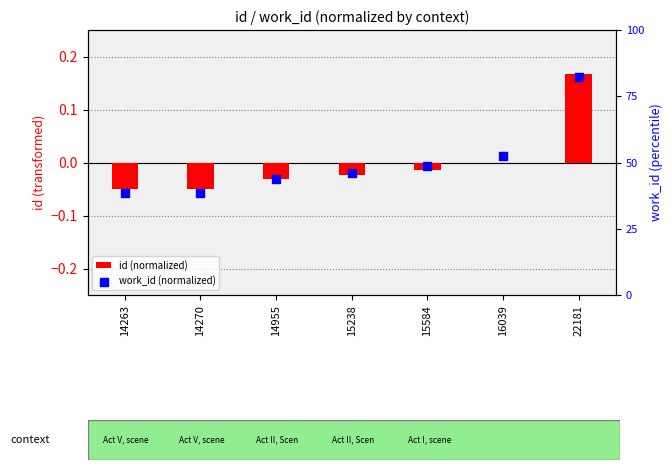

What is the total value across all series at 14270?

-0.1